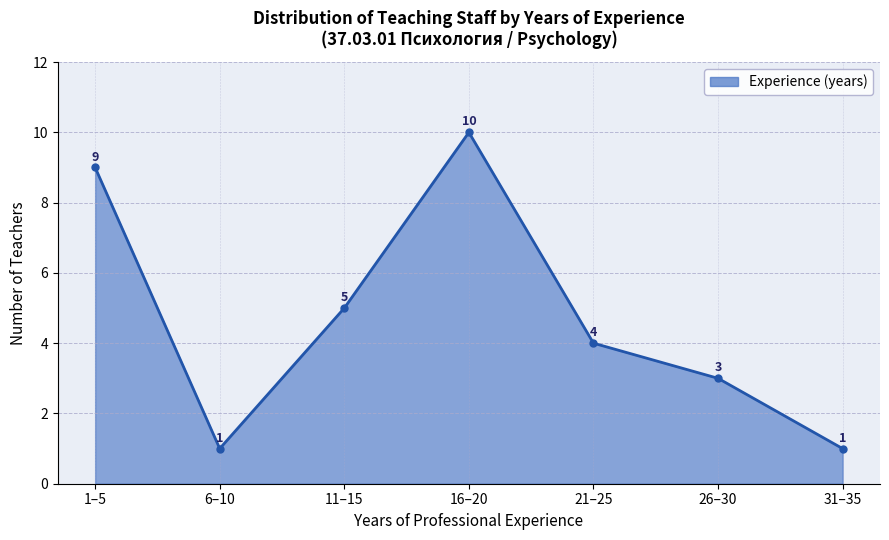

Where does the data first go above 4?

1–5